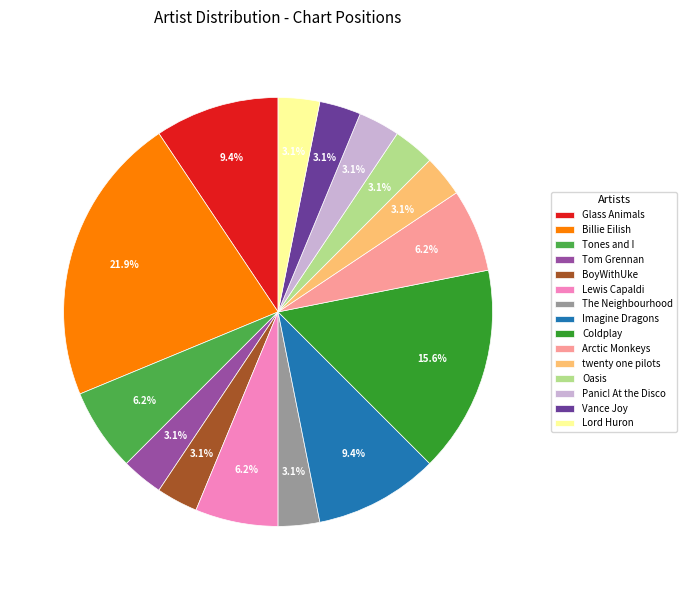

What percentage is the Coldplay slice, to the nearest percent?

16%